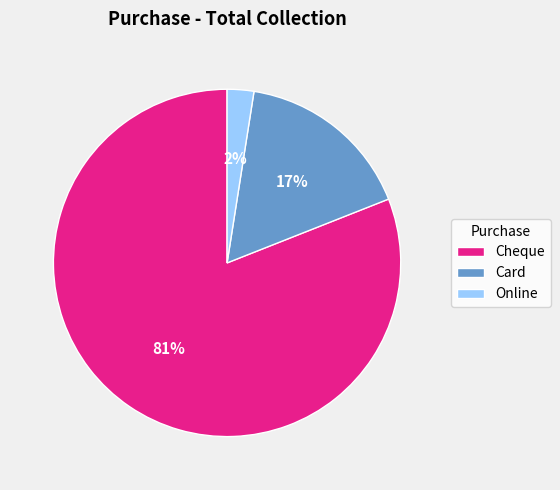

Count the number of slices in the pie.

3